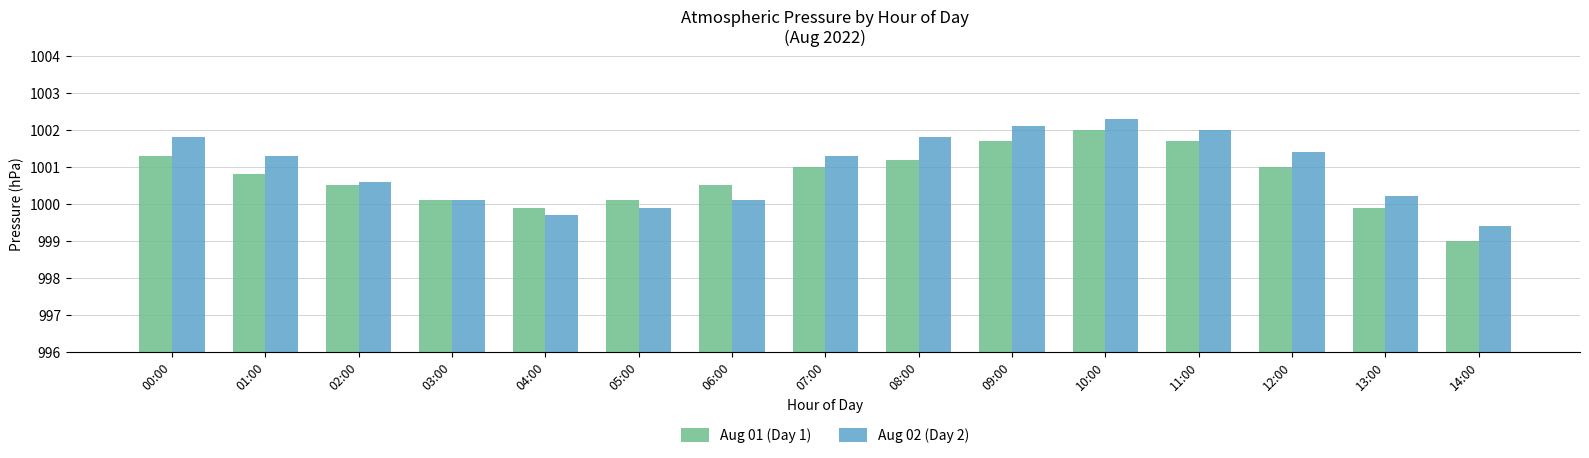

How many data points in Aug 01 (Day 1) are less than 1000?

3